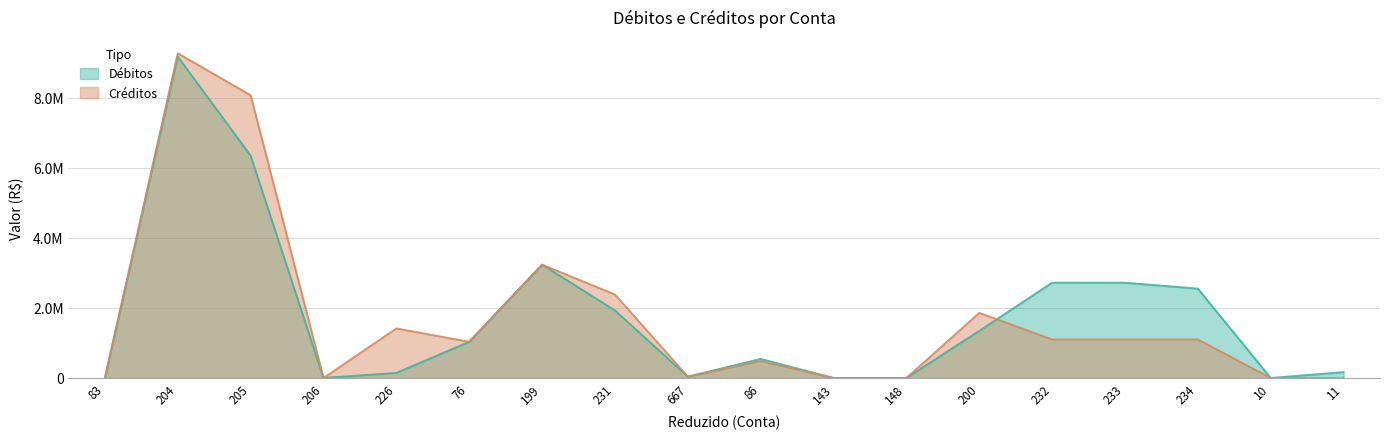

How many times do Créditos and Débitos cross each other?

3